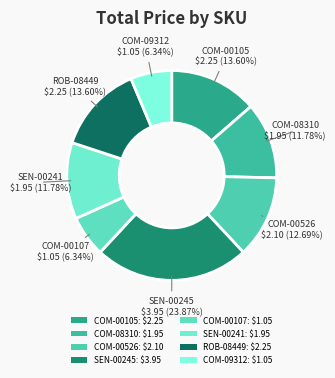

To the nearest percent, what is the difference between the COM-00105 and SEN-00245 slice percentages?

10%